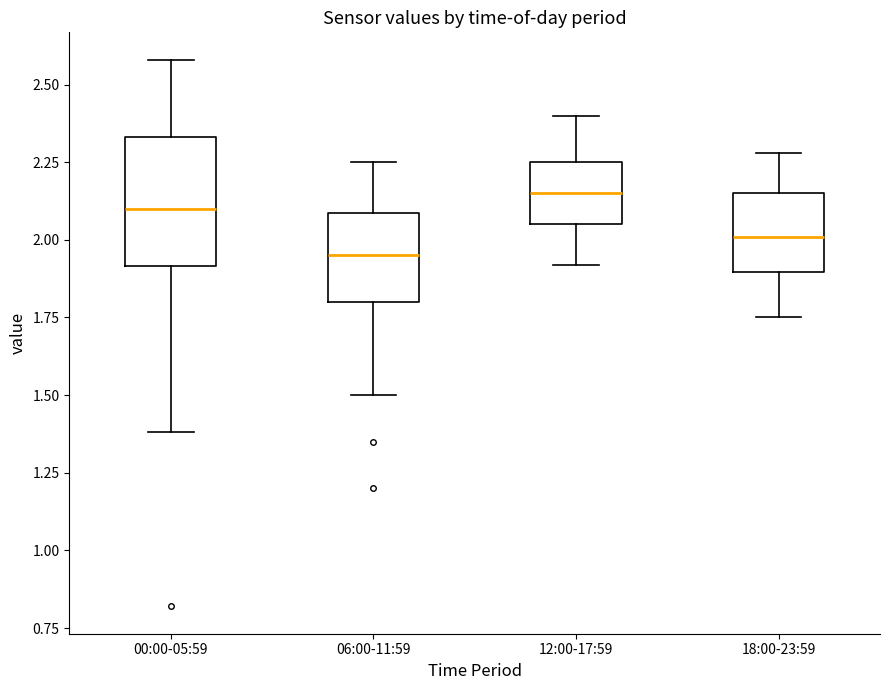

Where does the median line of the box for 12:00-17:59 sit on the y-axis? The values are not printed on the chart, so give them approximately, as read against the axis.

2.15